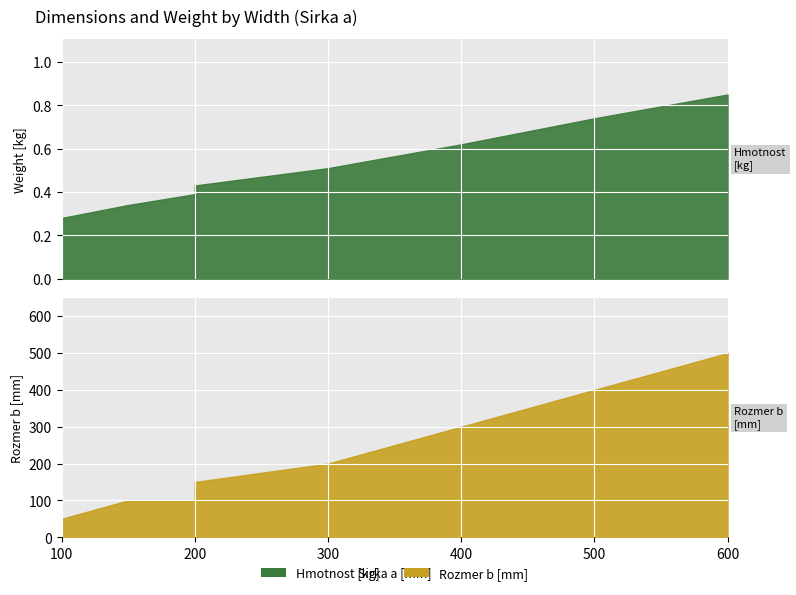

Is it true that Rozmer b [mm] equals 23.7 at 100?

False